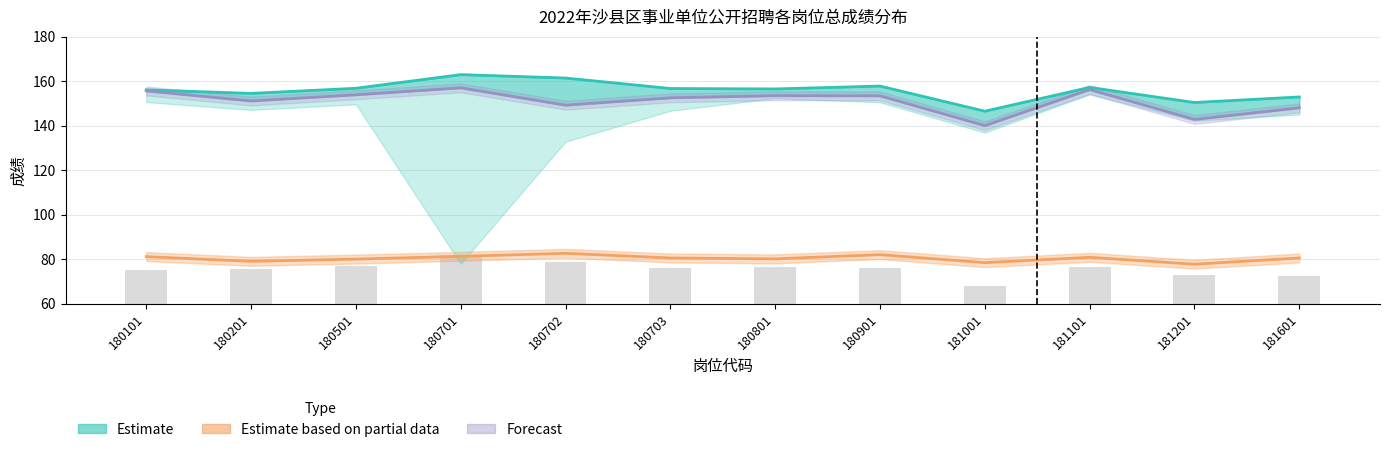

At which label does Forecast first exceed 153?

180101